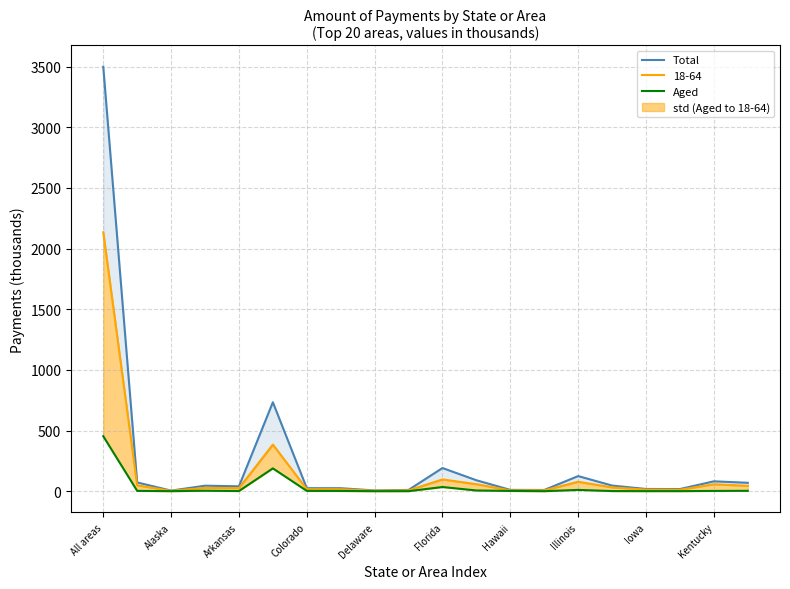

What is the difference between the second highest and second lowest values in the Total series?

727.1